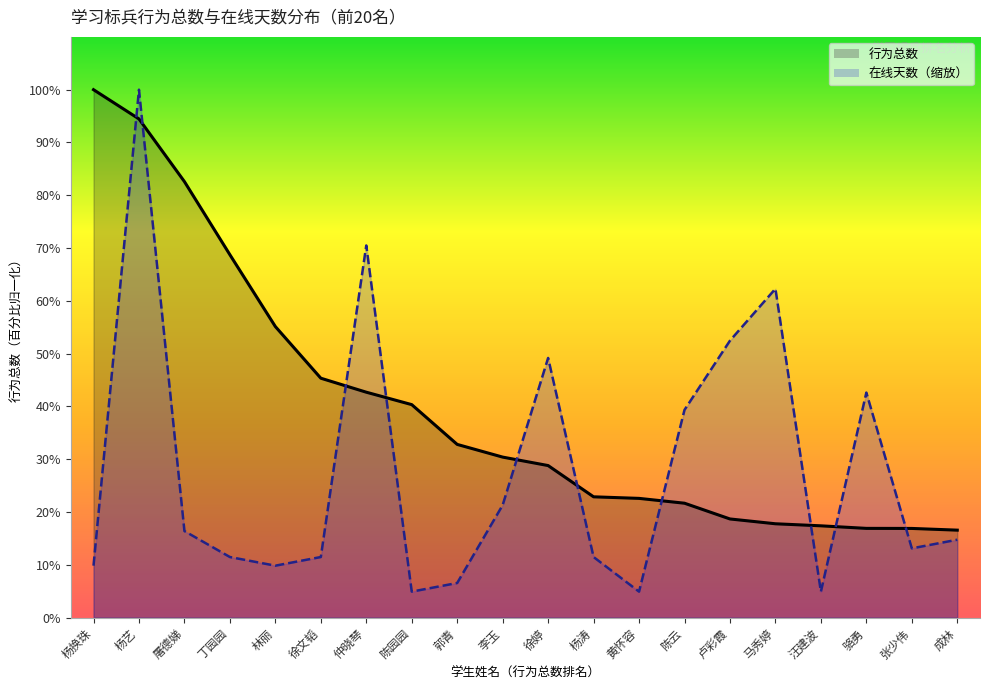

Between 杨艺 and 卢彩霞, which is larger?

杨艺